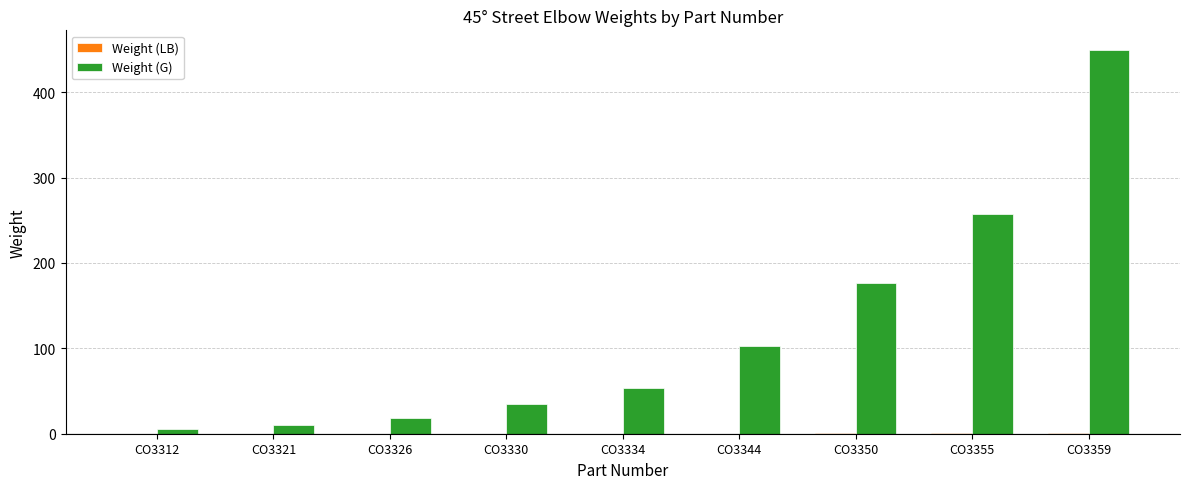

The Weight (G) series shows 12.8 at CO3330. True or false?

False